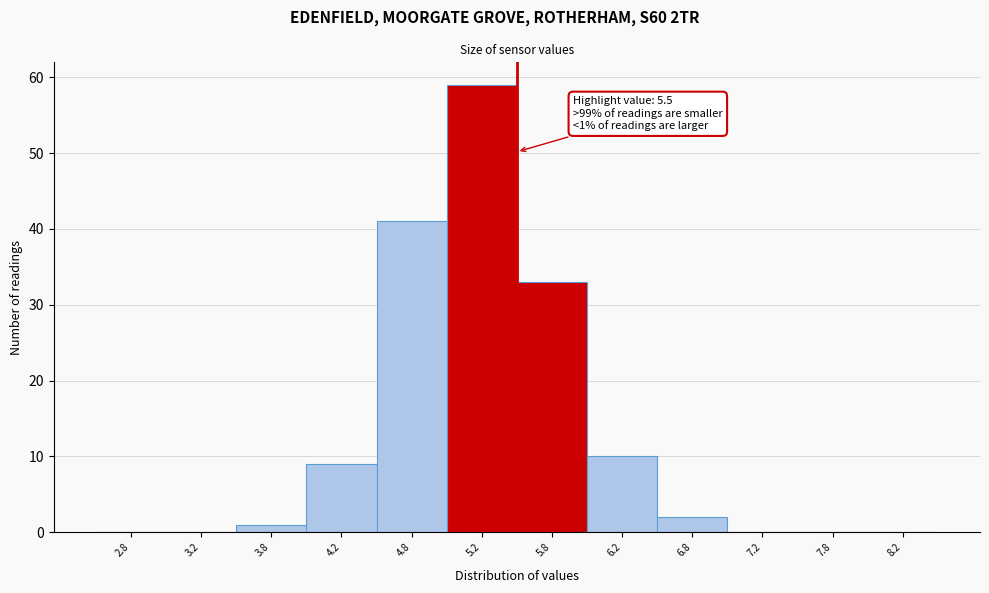

Over which range of the x-axis is the bar tallest?

5.0 to 5.5